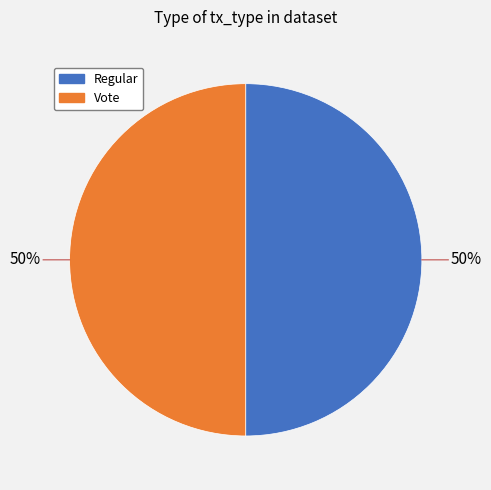

How many slices are in this pie chart?

2